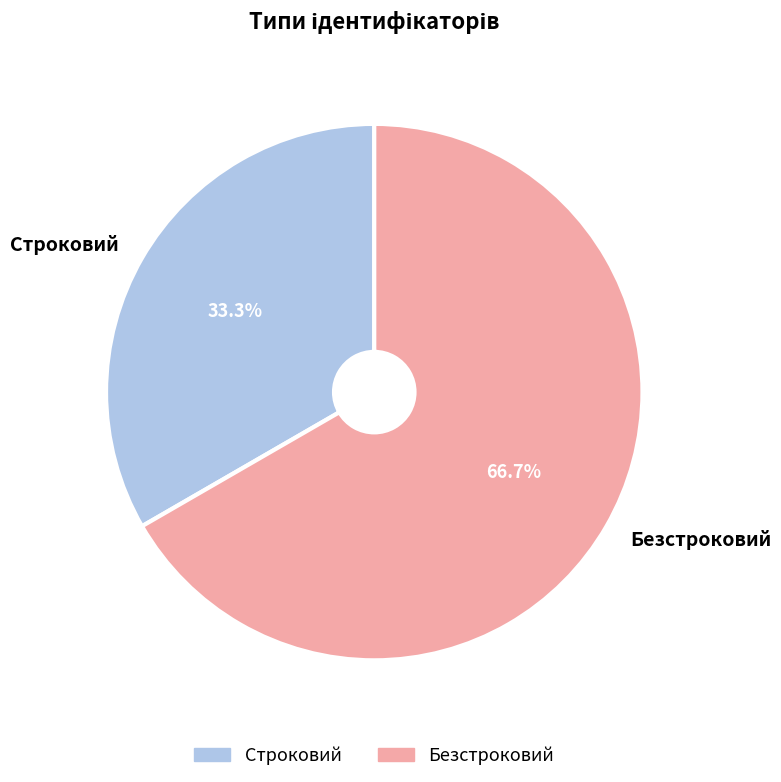

Which has a higher value, Строковий or Безстроковий?

Безстроковий